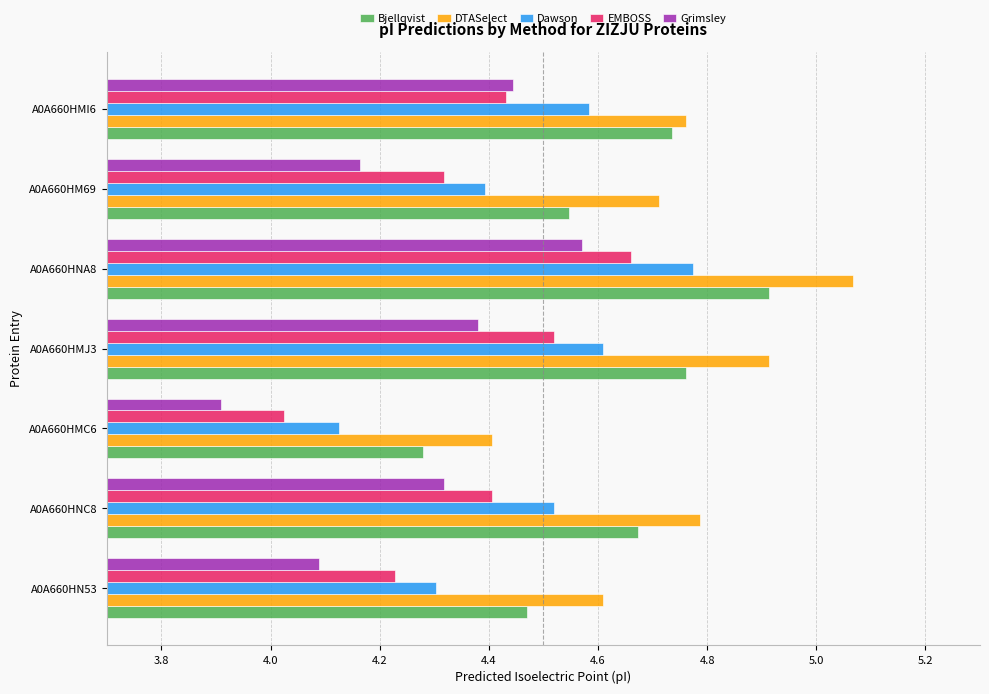

At which category is the sum across all series the highest?

A0A660HNA8